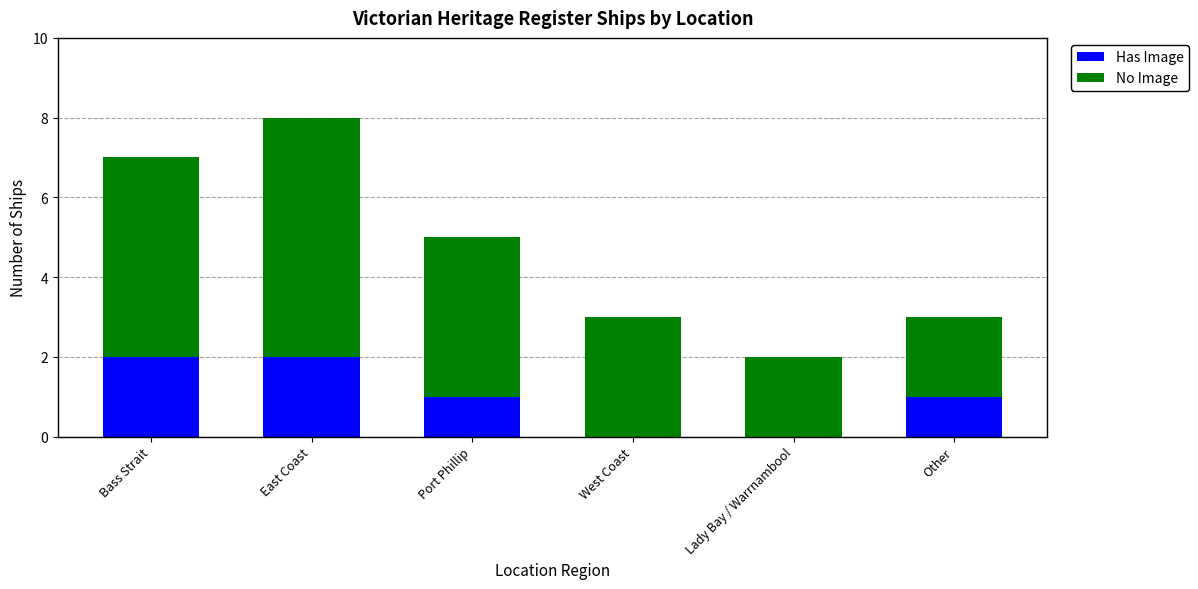

Is it true that Has Image equals 0 at West Coast?

True